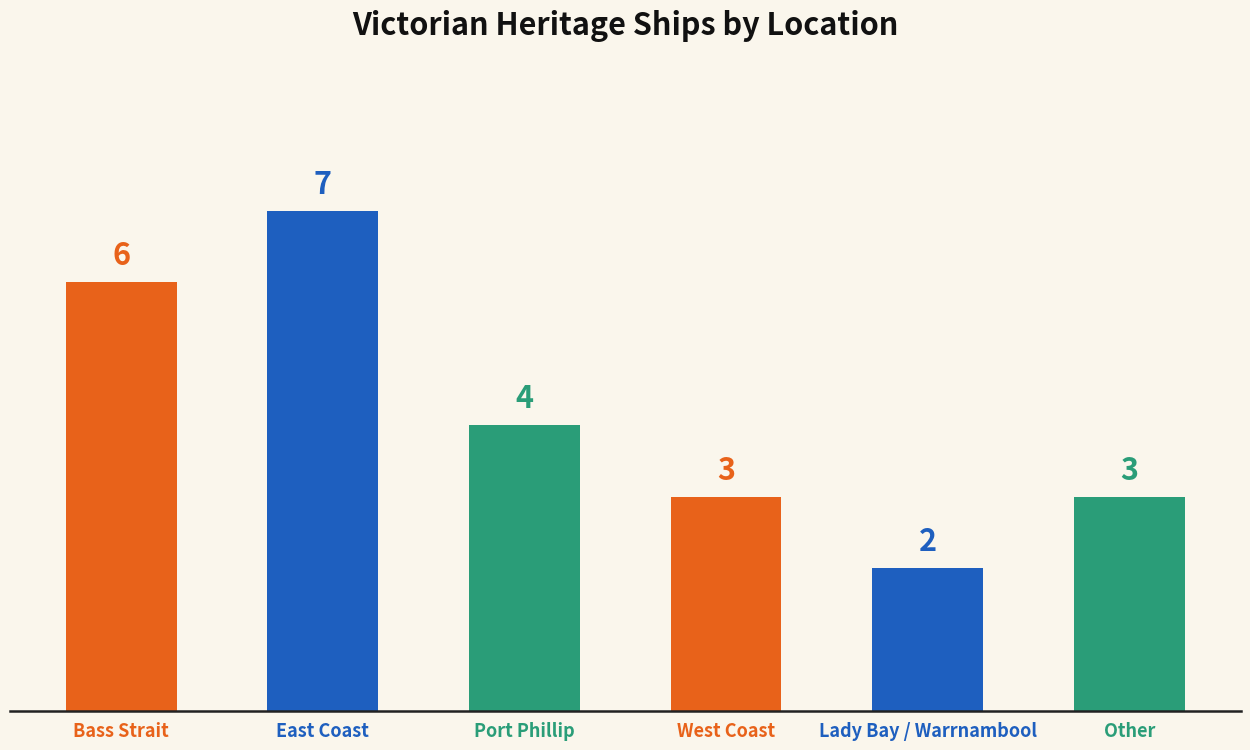

What is the change in value from East Coast to Other?

-4